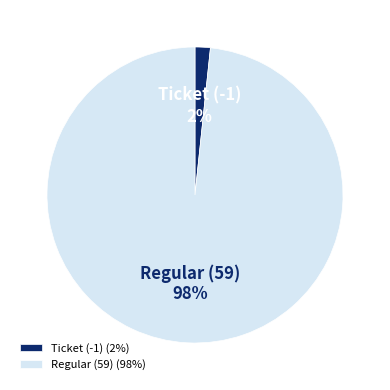

Between Ticket (-1) and Regular (59), which is larger?

Regular (59)